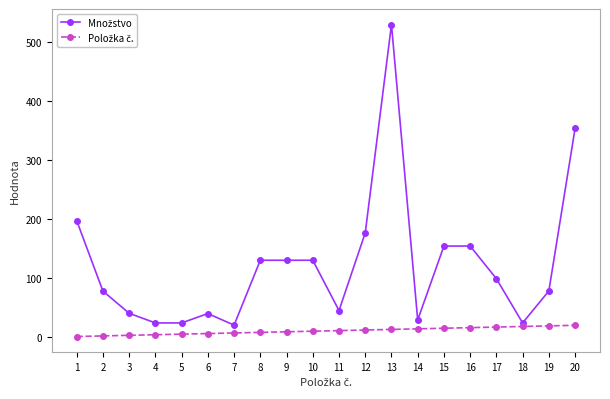

Which category has the highest value across all series?

13